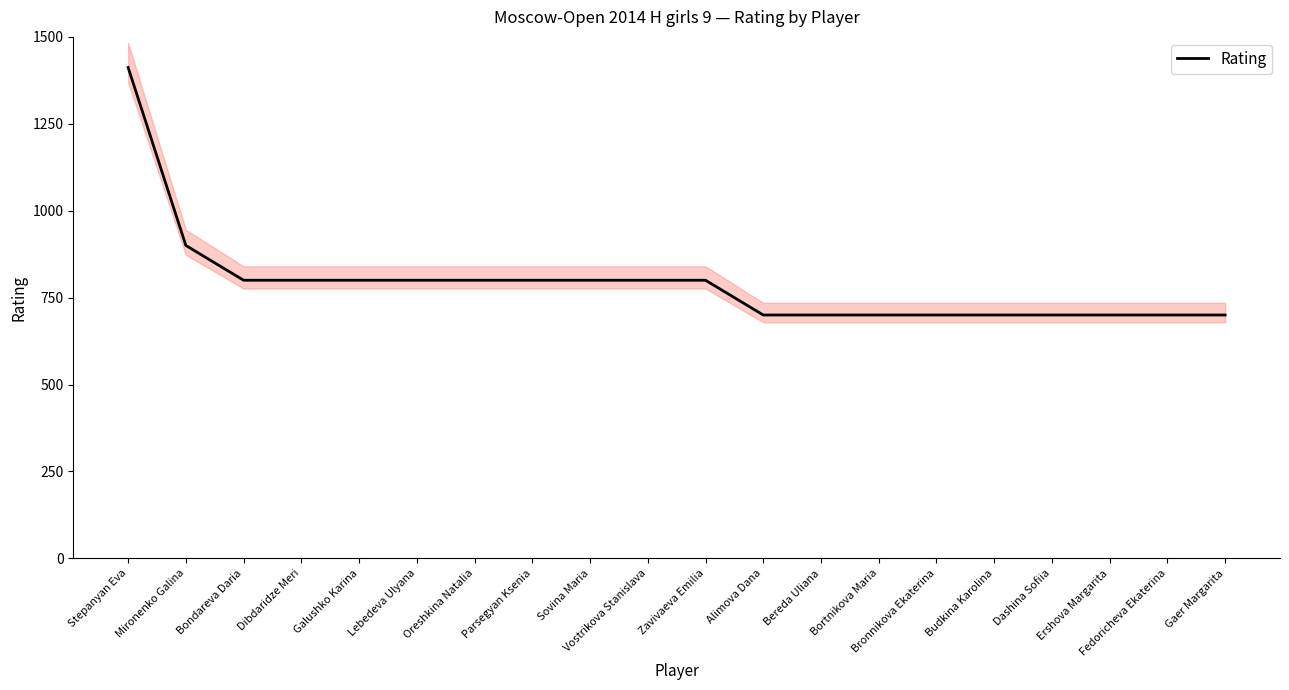

What position from the right is Parsegyan Ksenia?

13